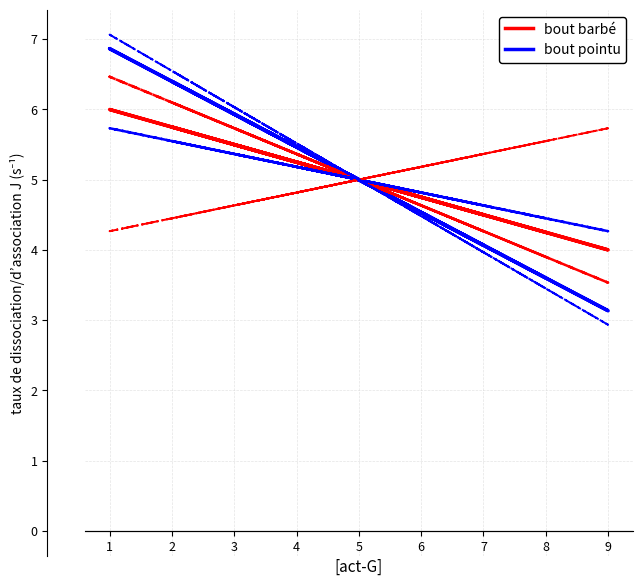

Does the chart have visible grid lines?

Yes